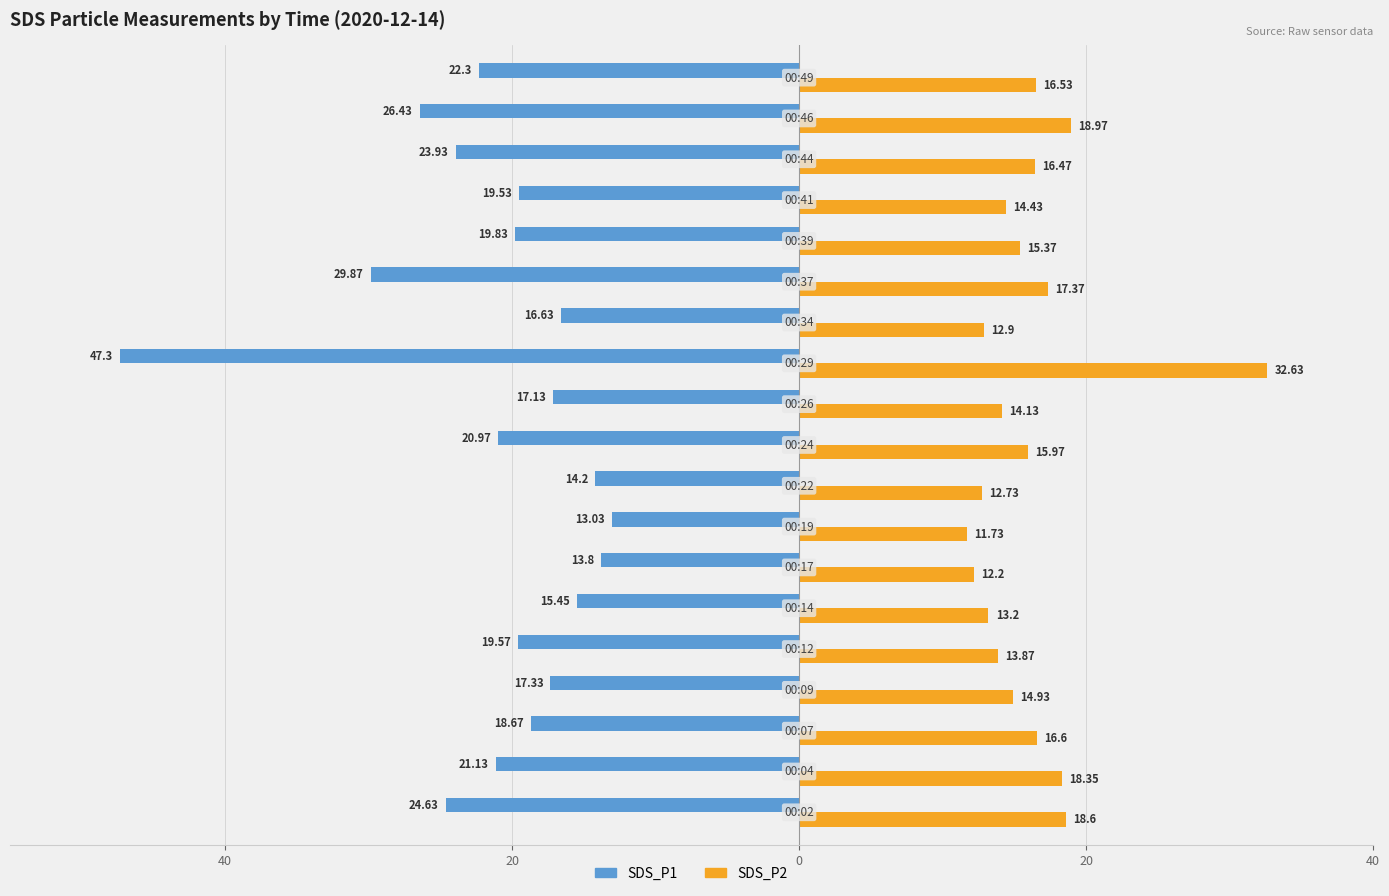

What are all the series names shown in the legend?

SDS_P1, SDS_P2